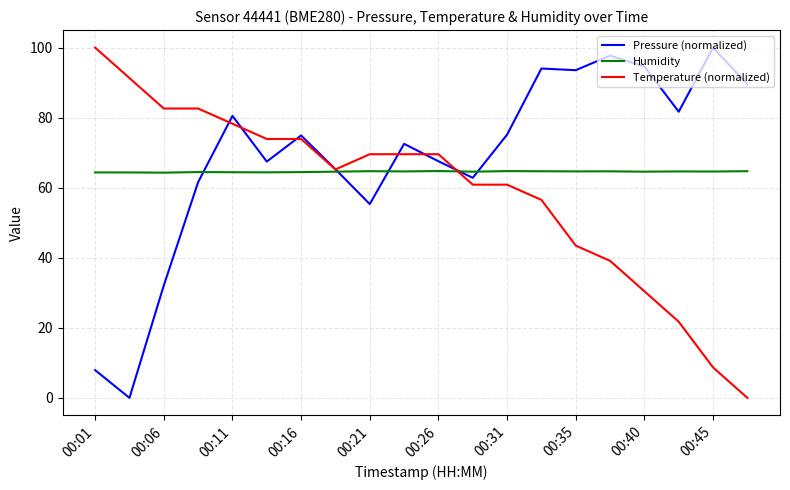

What is the greatest value displayed?

100.0